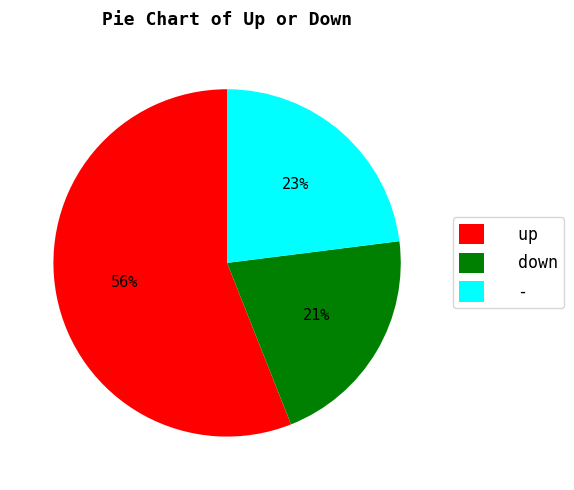

What is the majority slice?

up